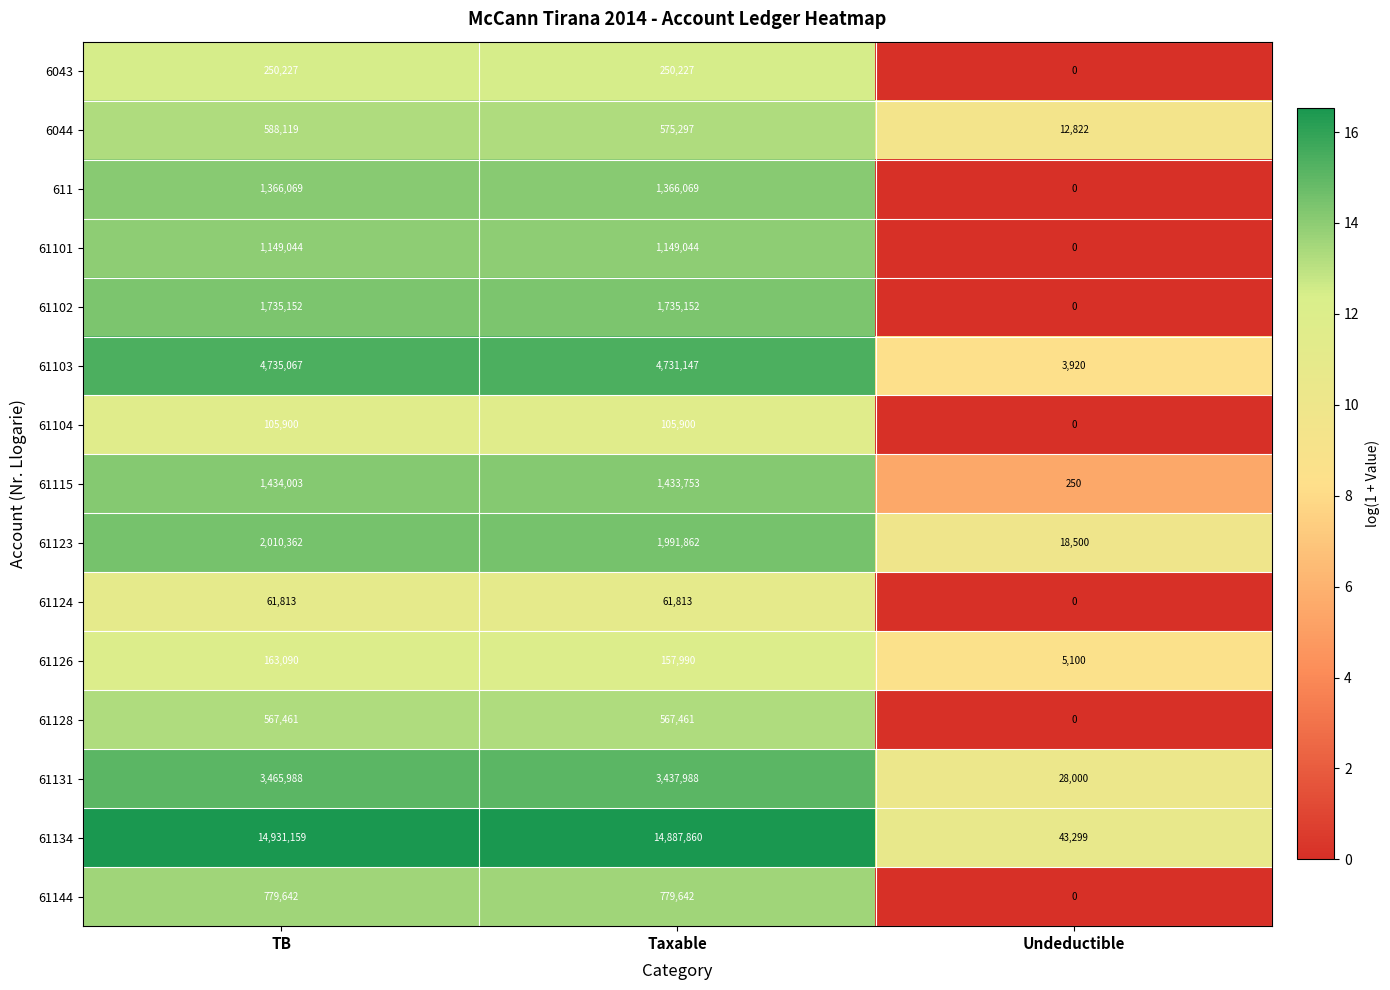

What is the average value of the 61104 series?

70600